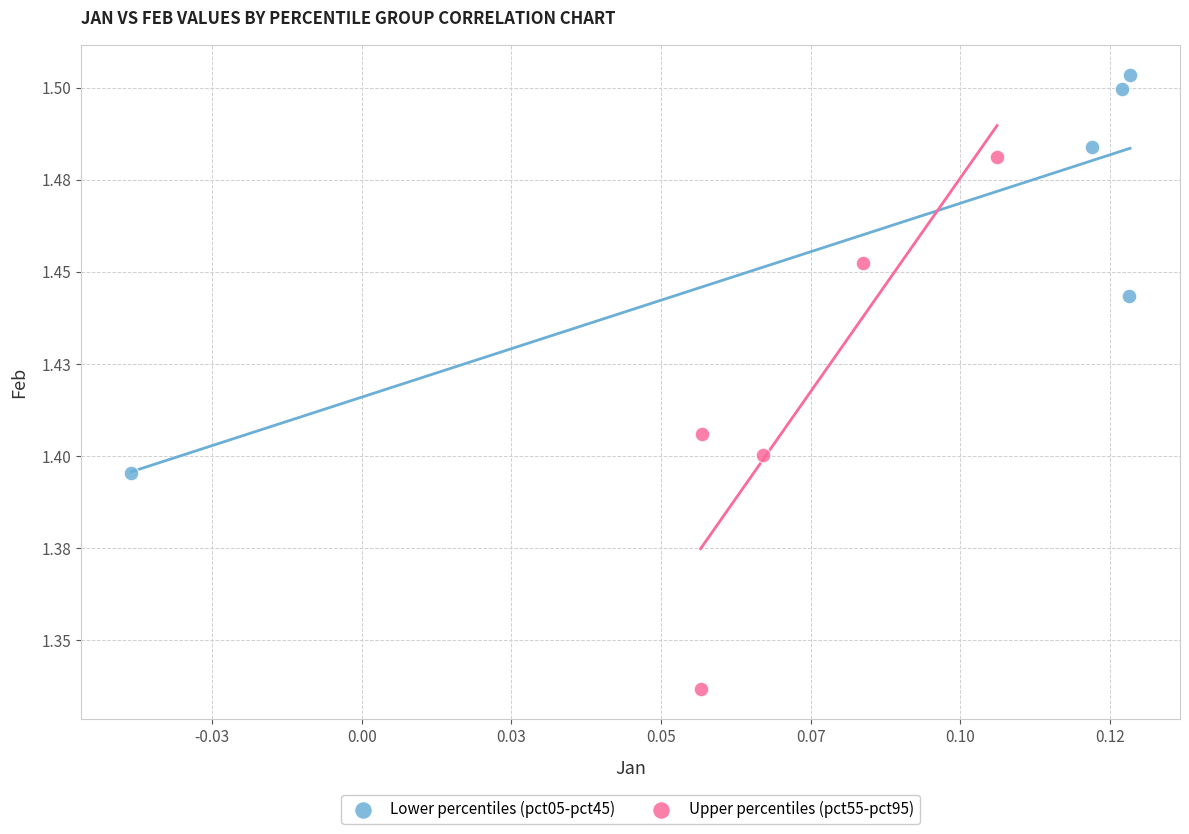

What are all the series names shown in the legend?

Lower percentiles (pct05-pct45), Upper percentiles (pct55-pct95)